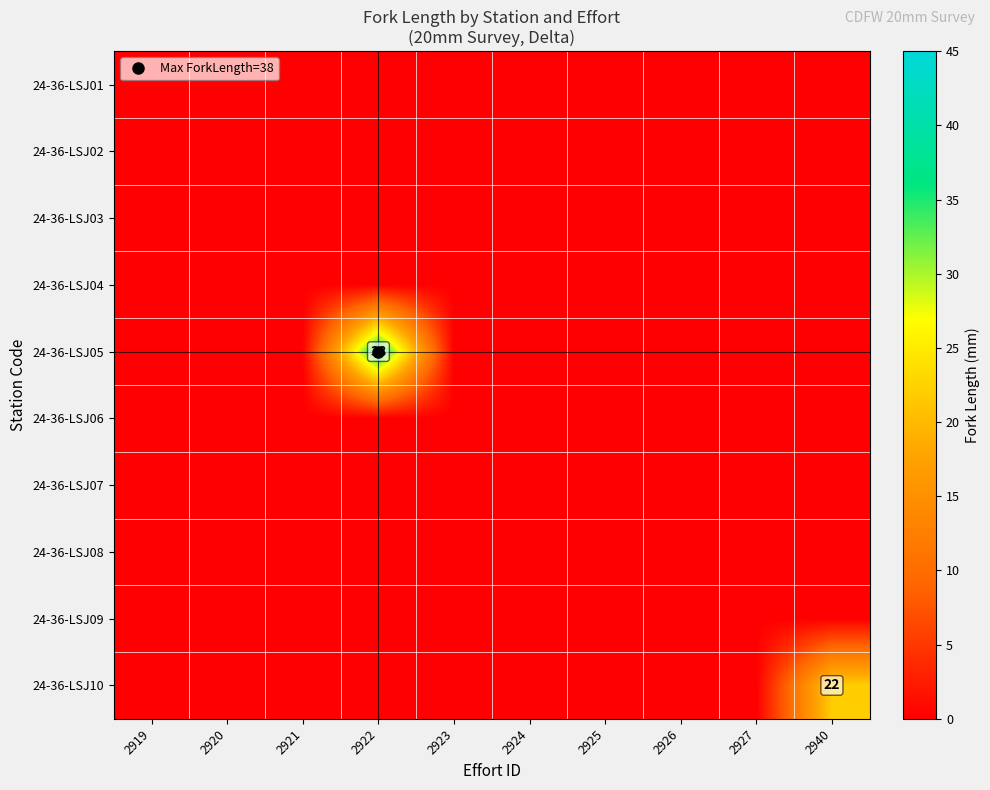

Which category has the highest value in the 24-36-LSJ08 series?

2919